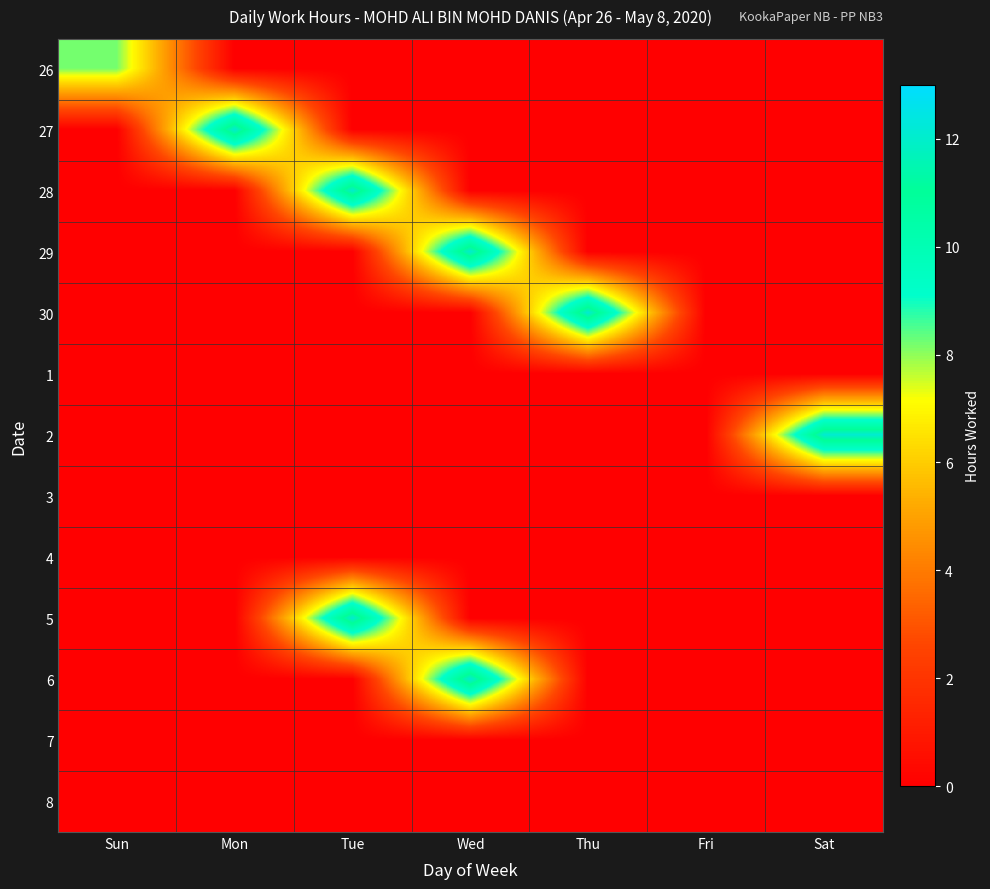

Rank the series by their maximum value, from highest to lowest.

6, 30, 27, 29, 2, 5, 28, 26, 1, 3, 4, 7, 8